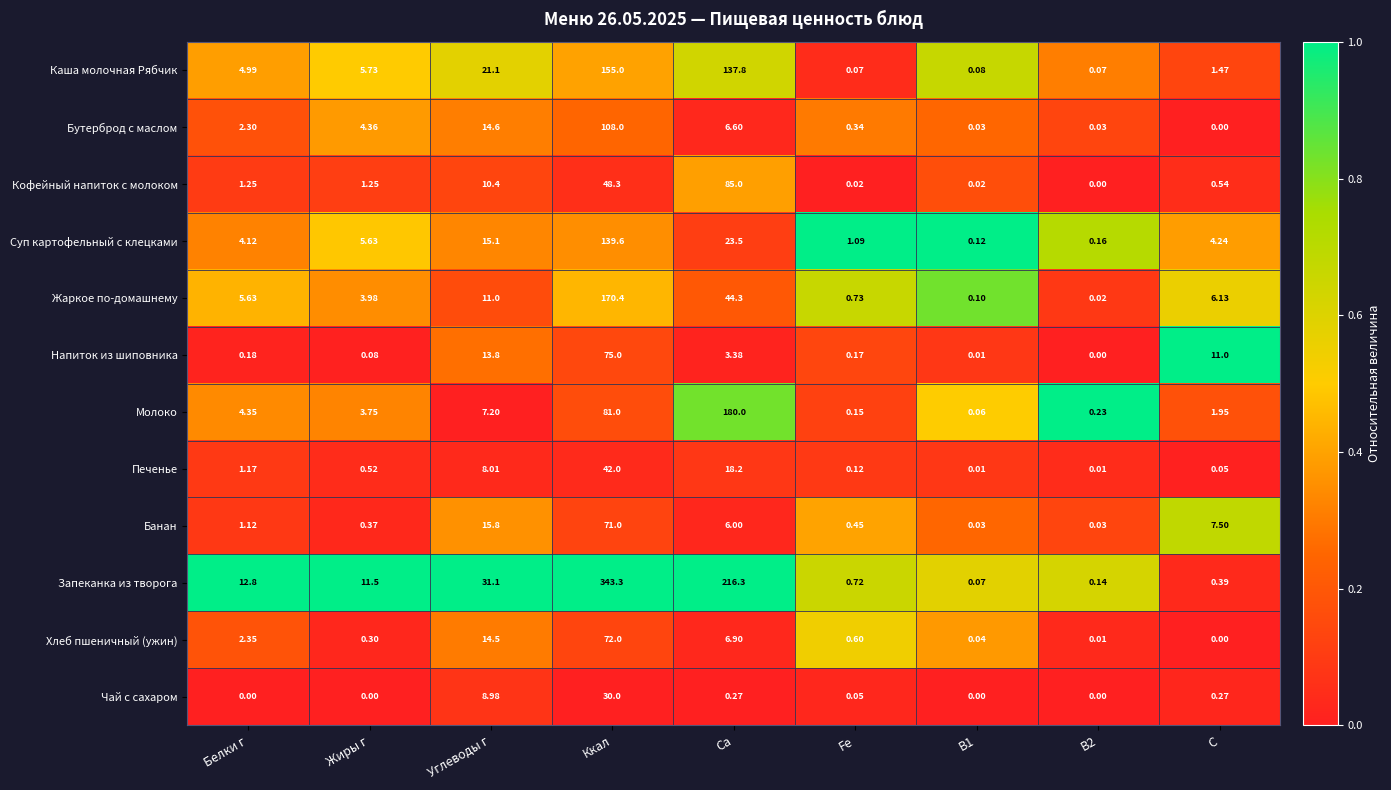

List the series in order of their peak value, highest first.

Запеканка из творога, Молоко, Жаркое по-домашнему, Каша молочная Рябчик, Суп картофельный с клецками, Бутерброд с маслом, Кофейный напиток с молоком, Напиток из шиповника, Хлеб пшеничный (ужин), Банан, Печенье, Чай с сахаром